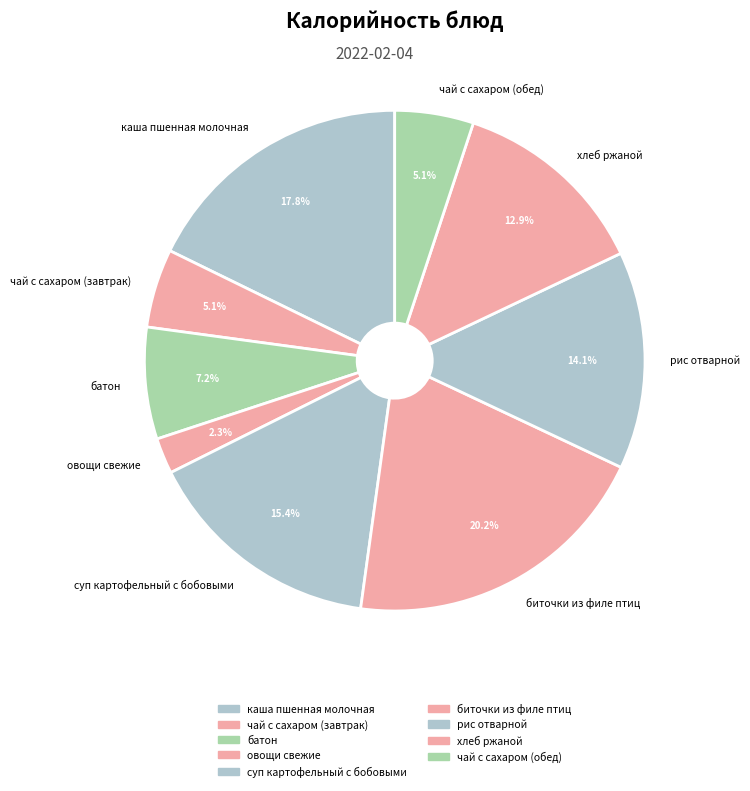

To the nearest percent, what is the combined percentage of чай с сахаром (завтрак) and овощи свежие?

7%